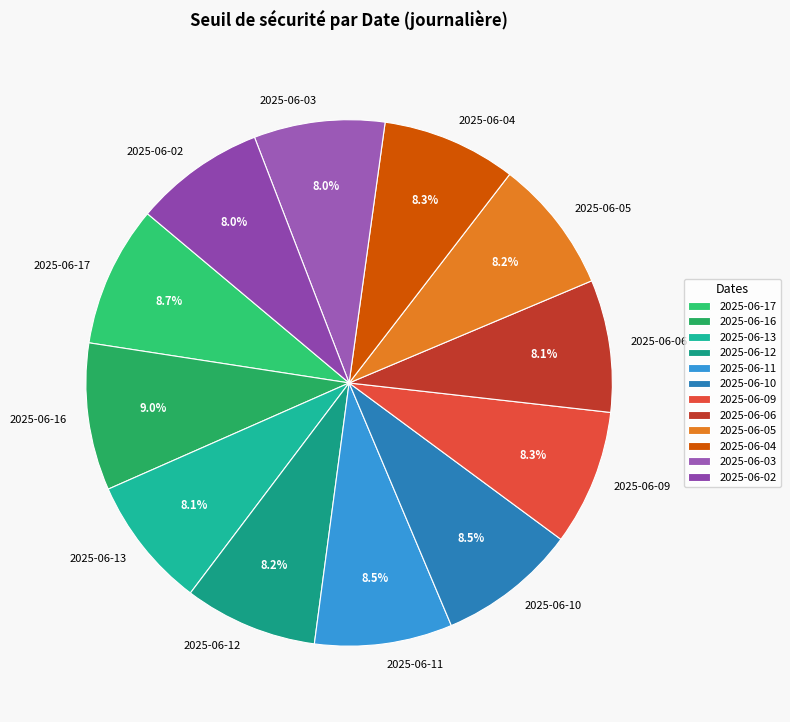

Approximately how many times larger is the value at 2025-06-09 compared to 2025-06-03?

1.0